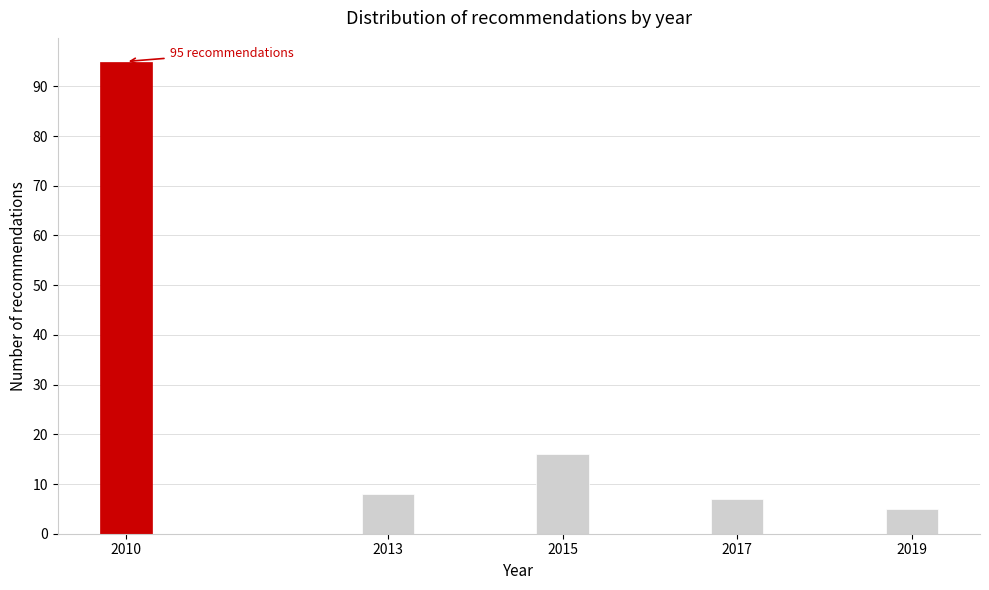

Reading left to right, extract all data points from this chart.

2010=95	2013=8	2015=16	2017=7	2019=5